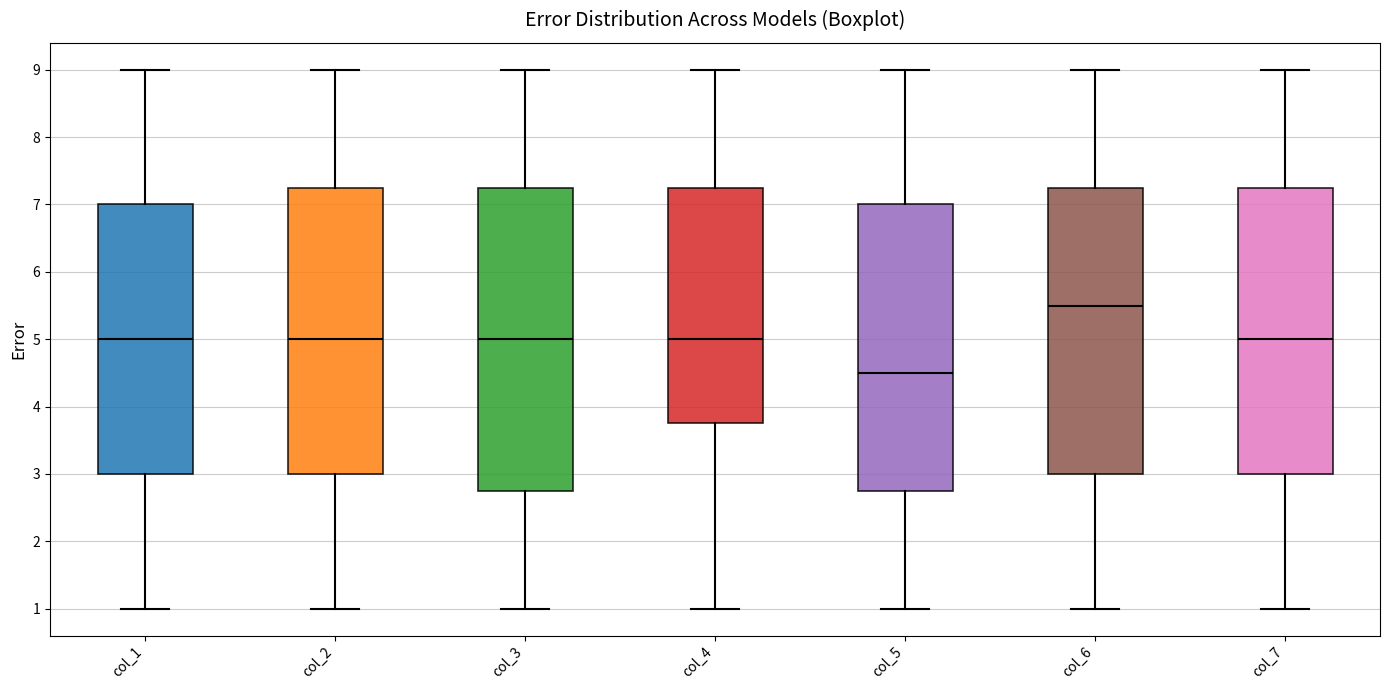

Where does the upper whisker of the box for col_3 end on the y-axis? The values are not printed on the chart, so give them approximately, as read against the axis.

9.0